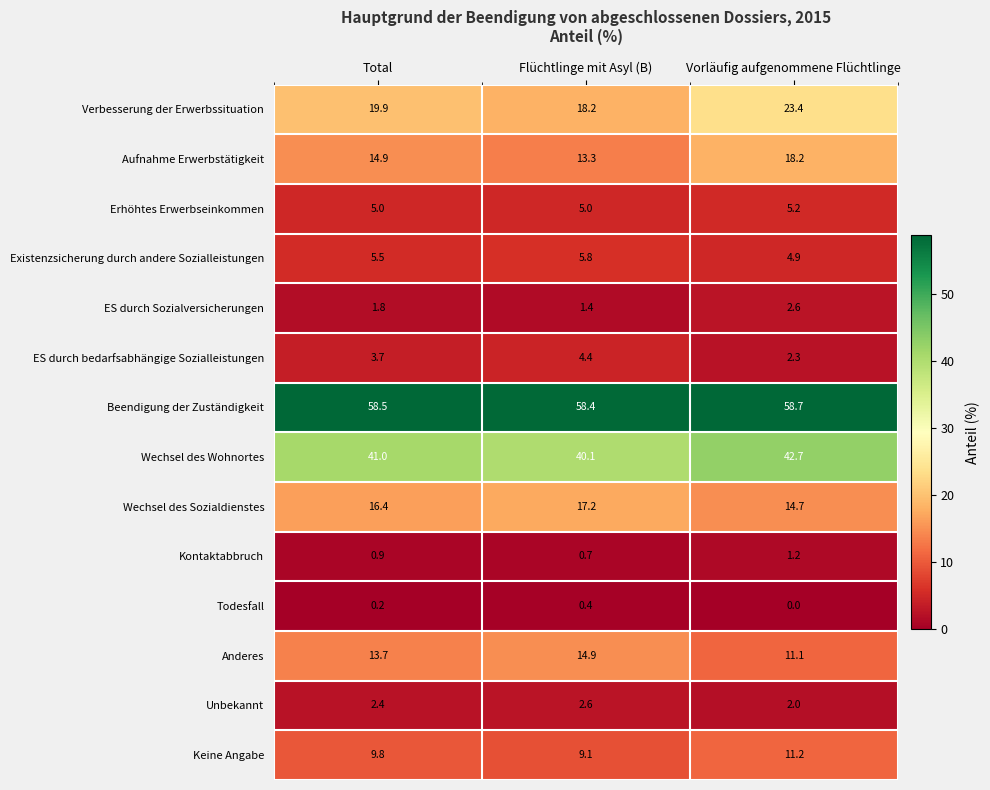

At Total, list the series in order from largest to smallest.

Beendigung der Zuständigkeit, Wechsel des Wohnortes, Verbesserung der Erwerbssituation, Wechsel des Sozialdienstes, Aufnahme Erwerbstätigkeit, Anderes, Keine Angabe, Existenzsicherung durch andere Sozialleistungen, Erhöhtes Erwerbseinkommen, ES durch bedarfsabhängige Sozialleistungen, Unbekannt, ES durch Sozialversicherungen, Kontaktabbruch, Todesfall